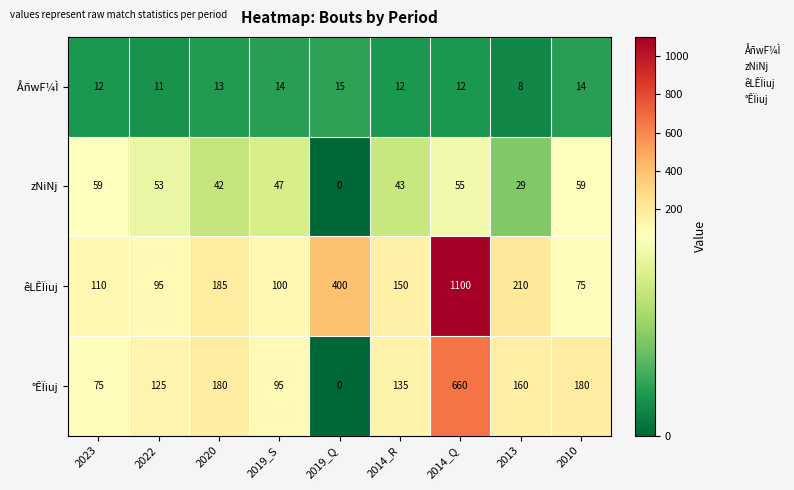

What is the difference between the highest and lowest values at 2019_S?

86